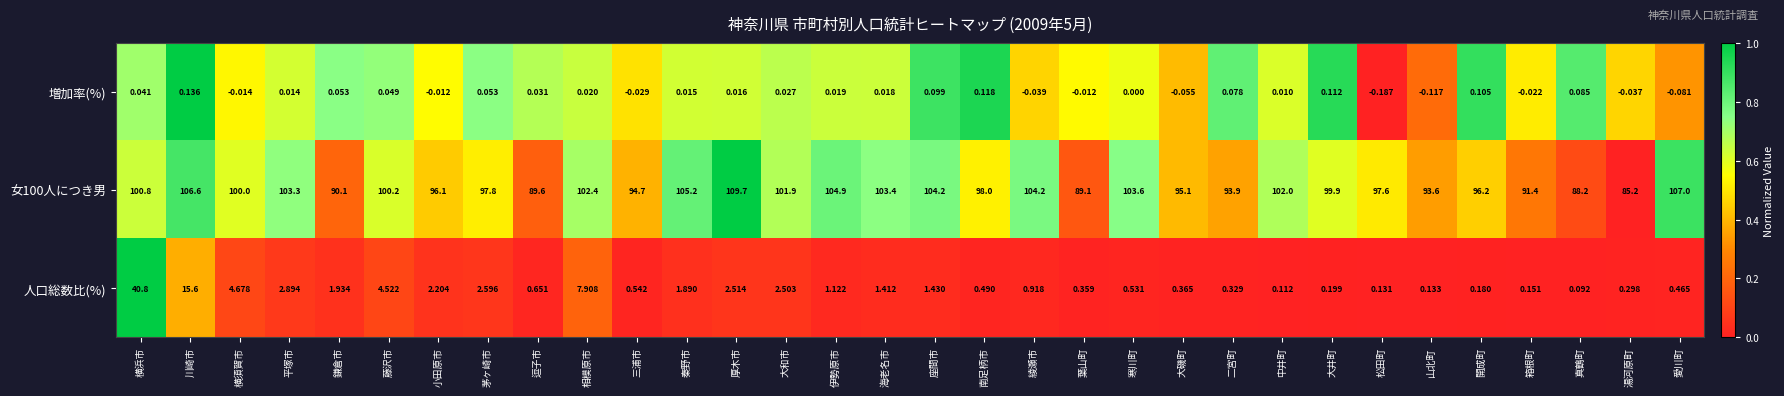

Which series has the largest range (max minus min)?

人口総数比(%)